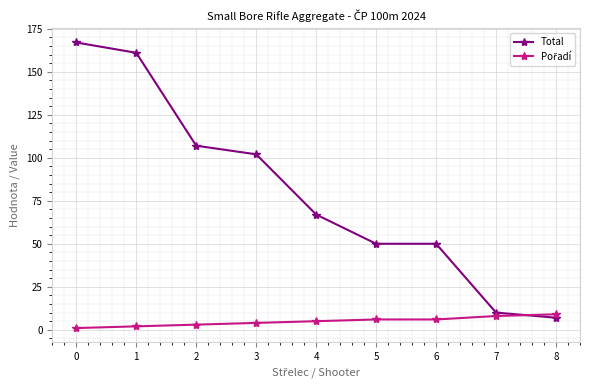

The Total series shows 50 at 5. True or false?

True